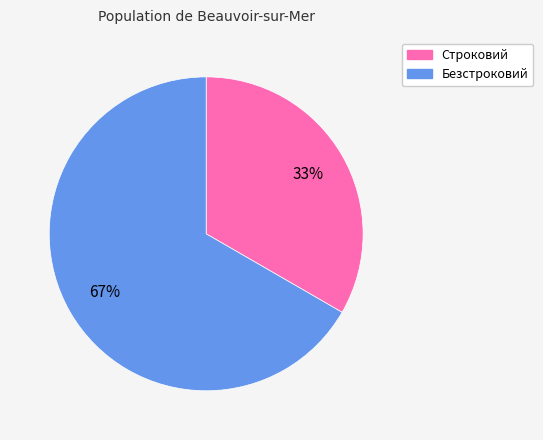

Rank the categories by value from lowest to highest.

Строковий, Безстроковий